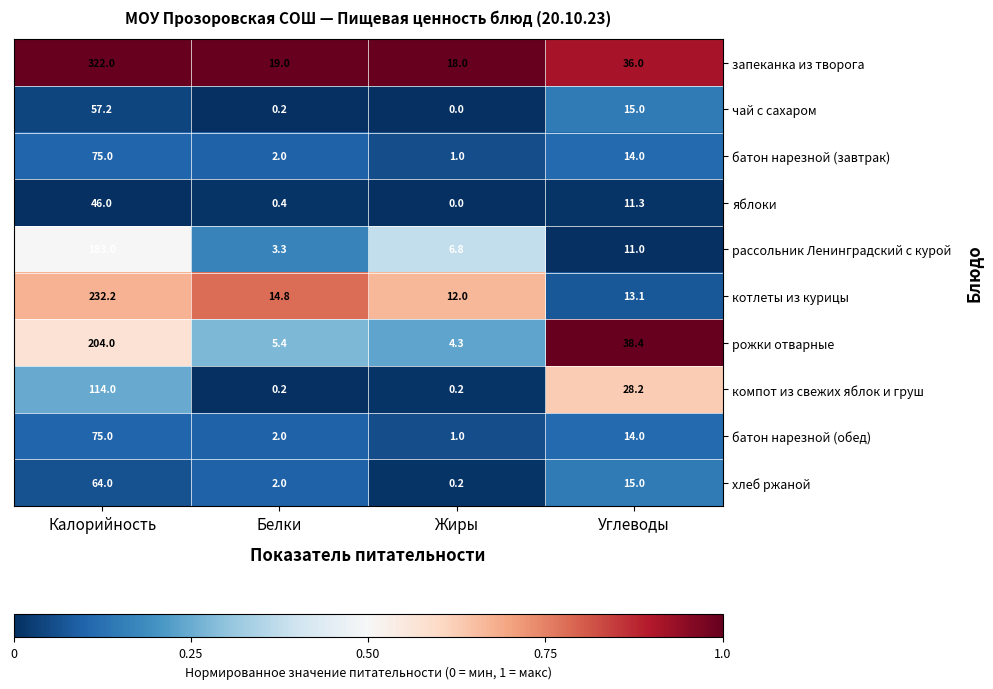

Is it true that батон нарезной (обед) equals 3.5 at Белки?

False